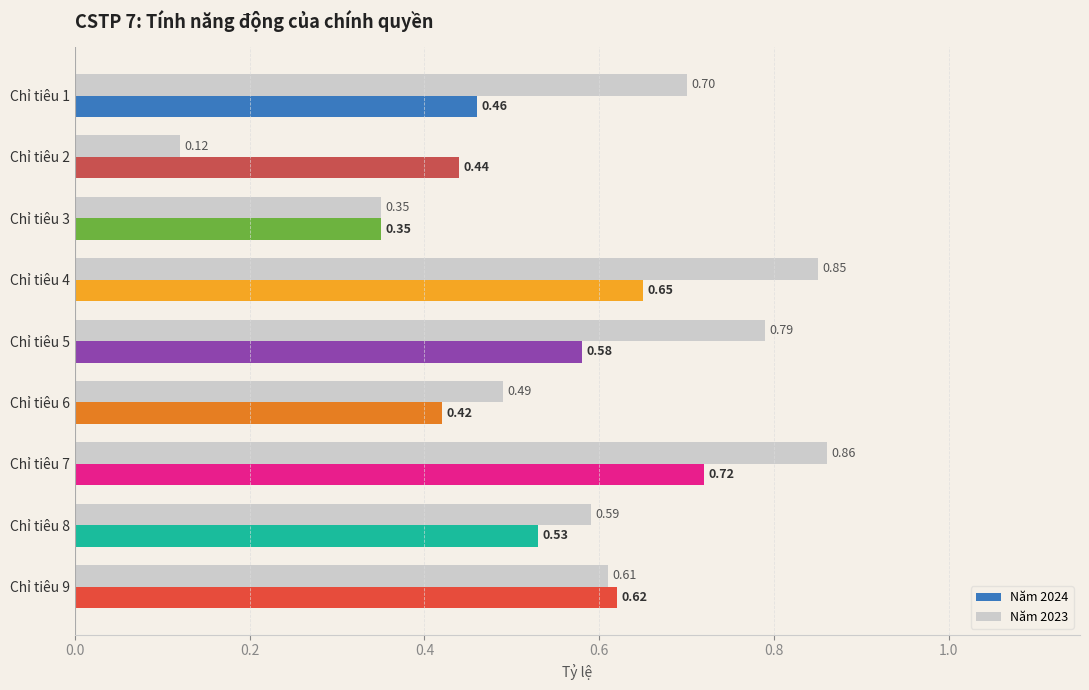

At which category is the sum across all series the highest?

Chỉ tiêu 7